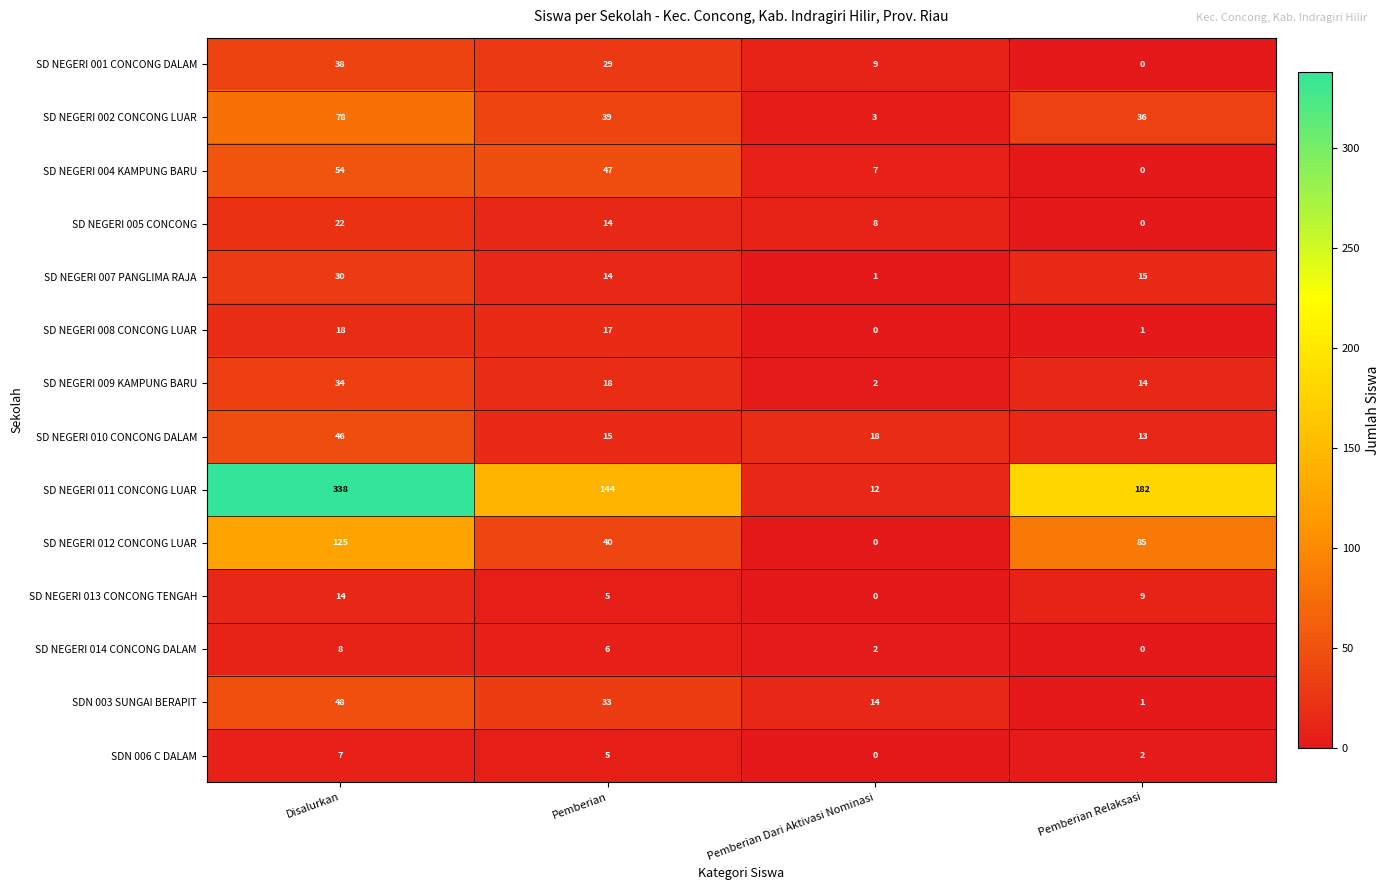

Which series has the largest range (max minus min)?

SD NEGERI 011 CONCONG LUAR